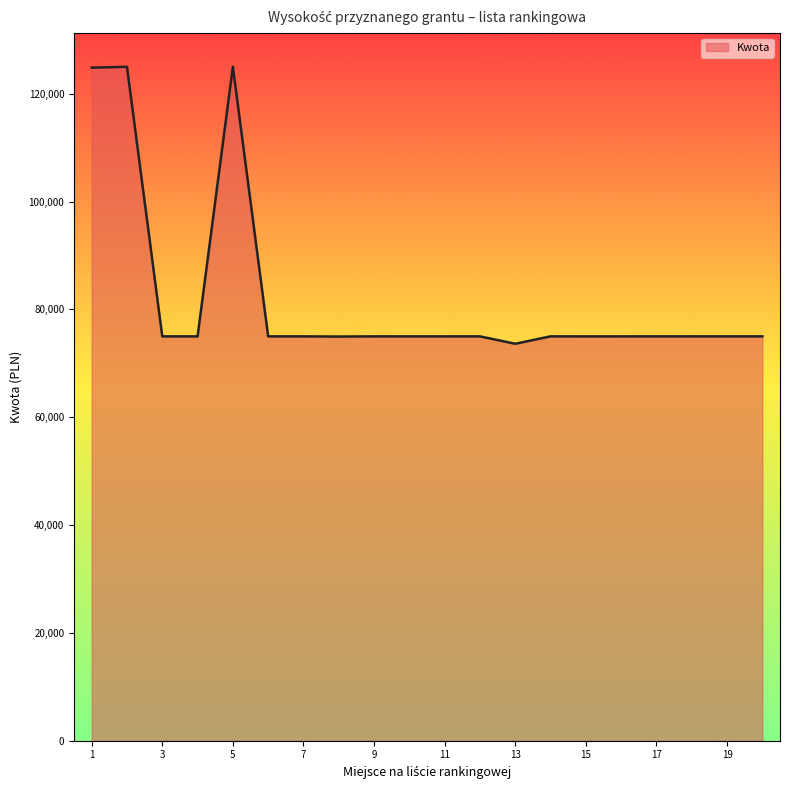

What is the difference between the maximum and minimum values?

51371.4